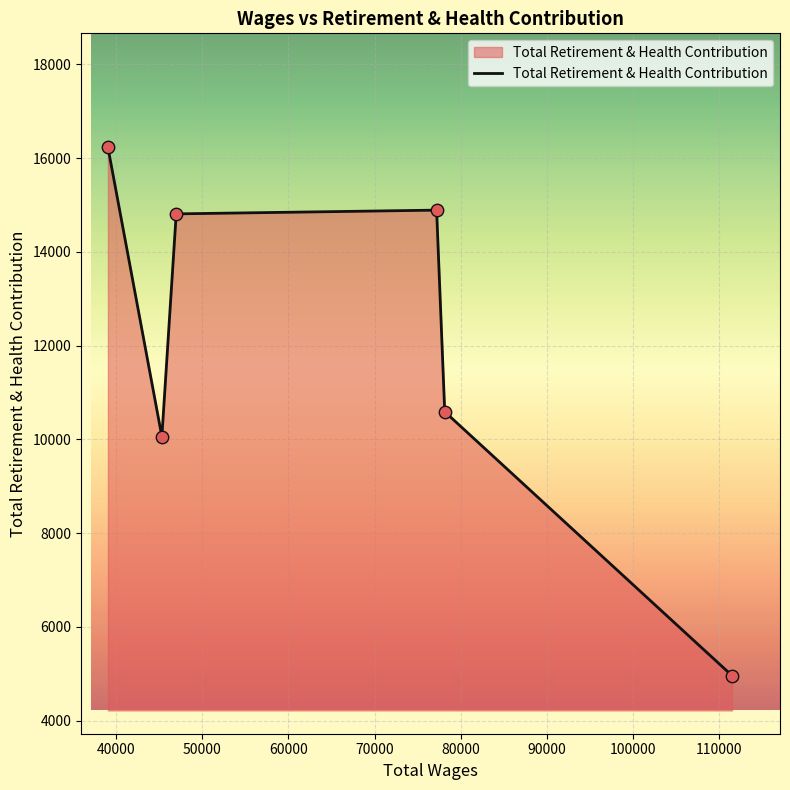

What is the greatest value displayed?

16227